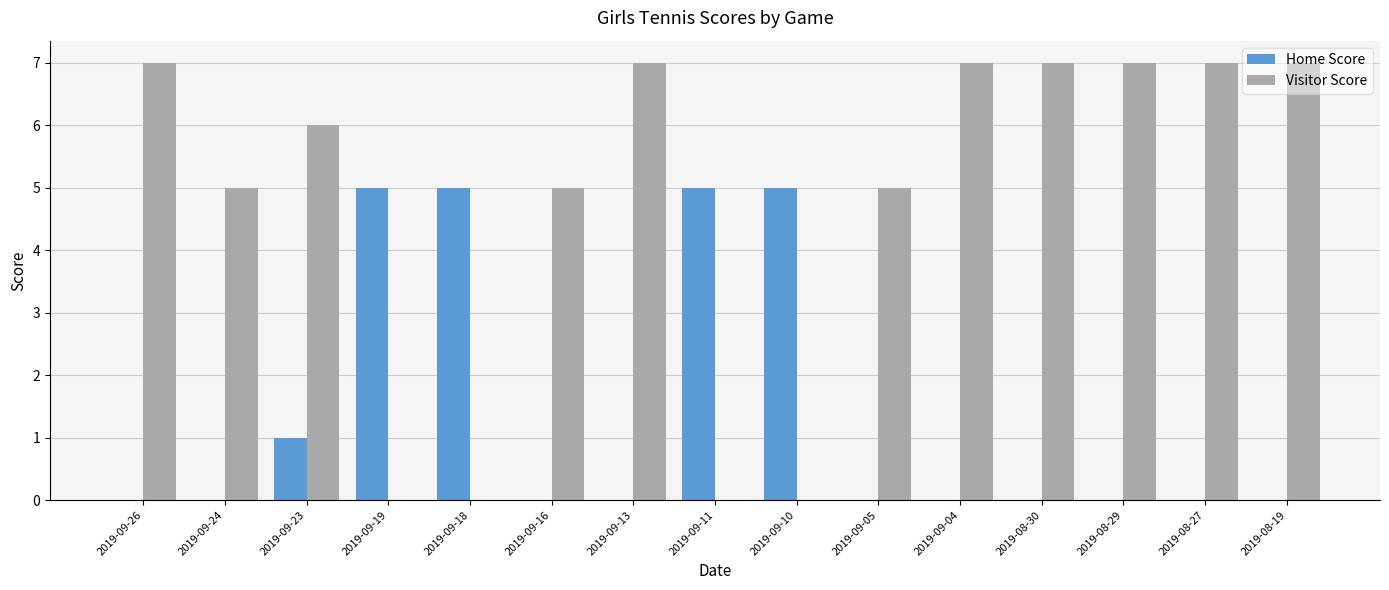

Reading left to right, transcribe all the data shown in this chart.

Home Score: 2019-09-26=0	2019-09-24=0	2019-09-23=1	2019-09-19=5	2019-09-18=5	2019-09-16=0	2019-09-13=0	2019-09-11=5	2019-09-10=5	2019-09-05=0	2019-09-04=0	2019-08-30=0	2019-08-29=0	2019-08-27=0	2019-08-19=0
Visitor Score: 2019-09-26=7	2019-09-24=5	2019-09-23=6	2019-09-19=0	2019-09-18=0	2019-09-16=5	2019-09-13=7	2019-09-11=0	2019-09-10=0	2019-09-05=5	2019-09-04=7	2019-08-30=7	2019-08-29=7	2019-08-27=7	2019-08-19=7